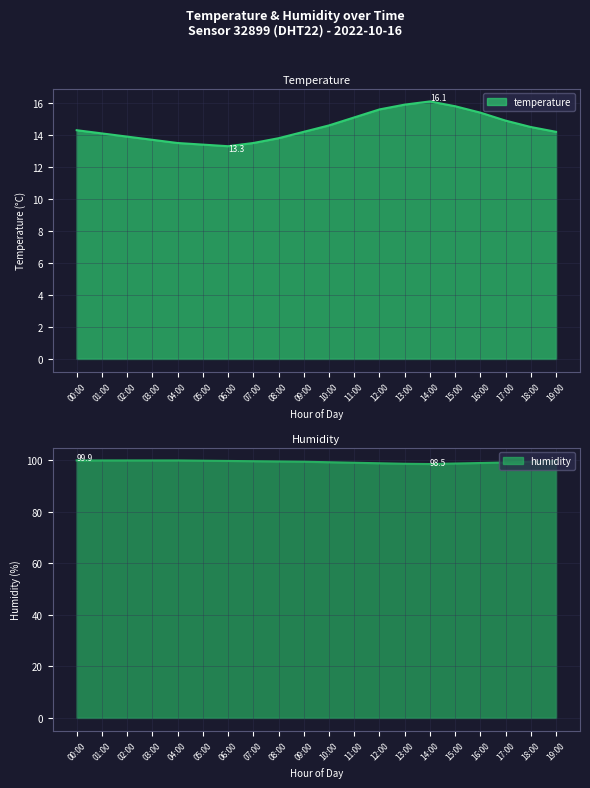

Count the number of categories in the chart.

20